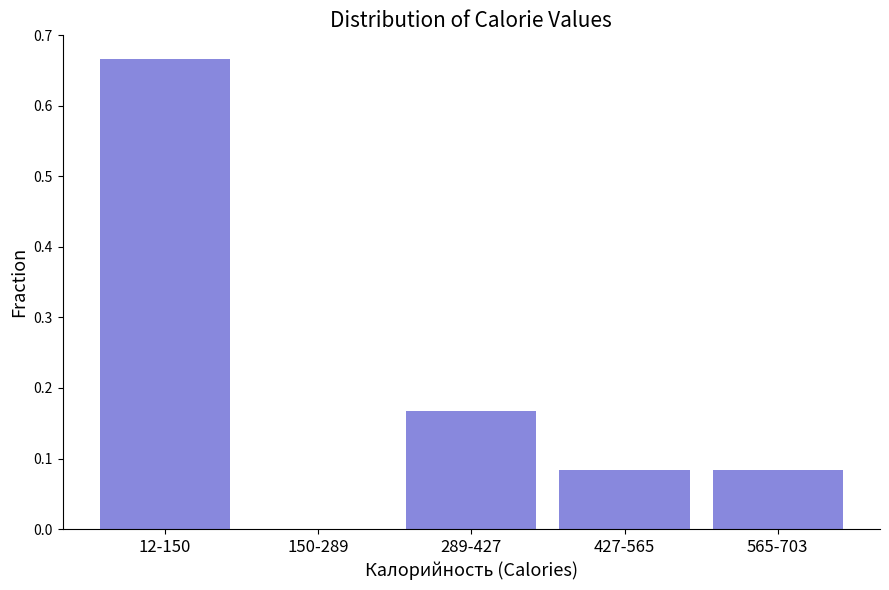

What is the sum of all values?

1.0